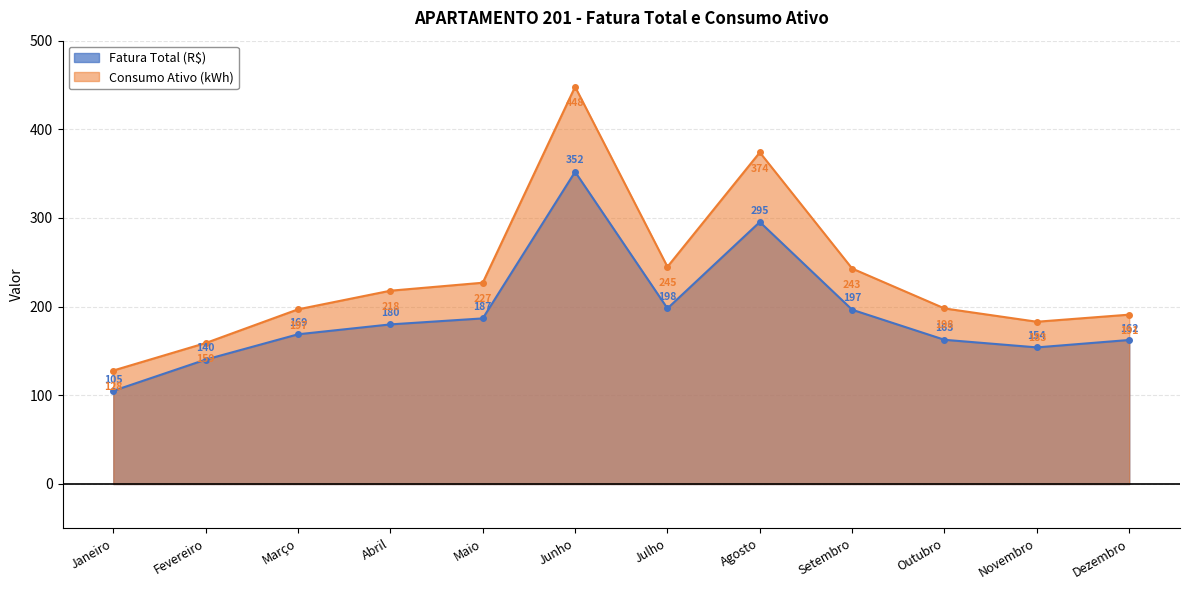

Does the chart have visible grid lines?

Yes